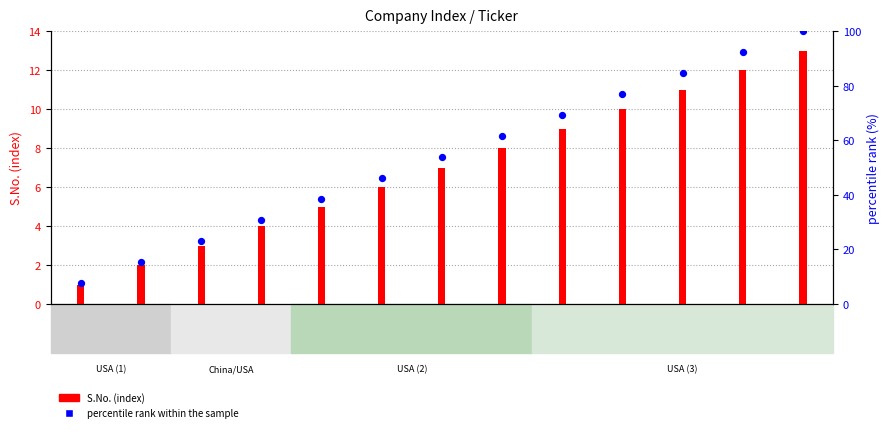

At how many categories does at least one series exceed 63?

5